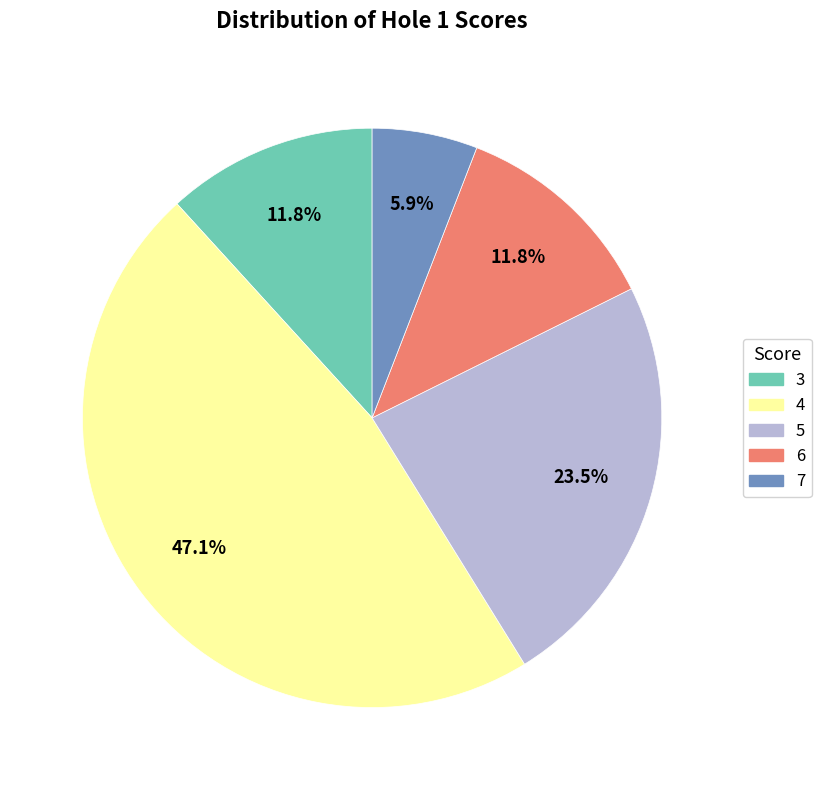

Which slice is the smallest?

7